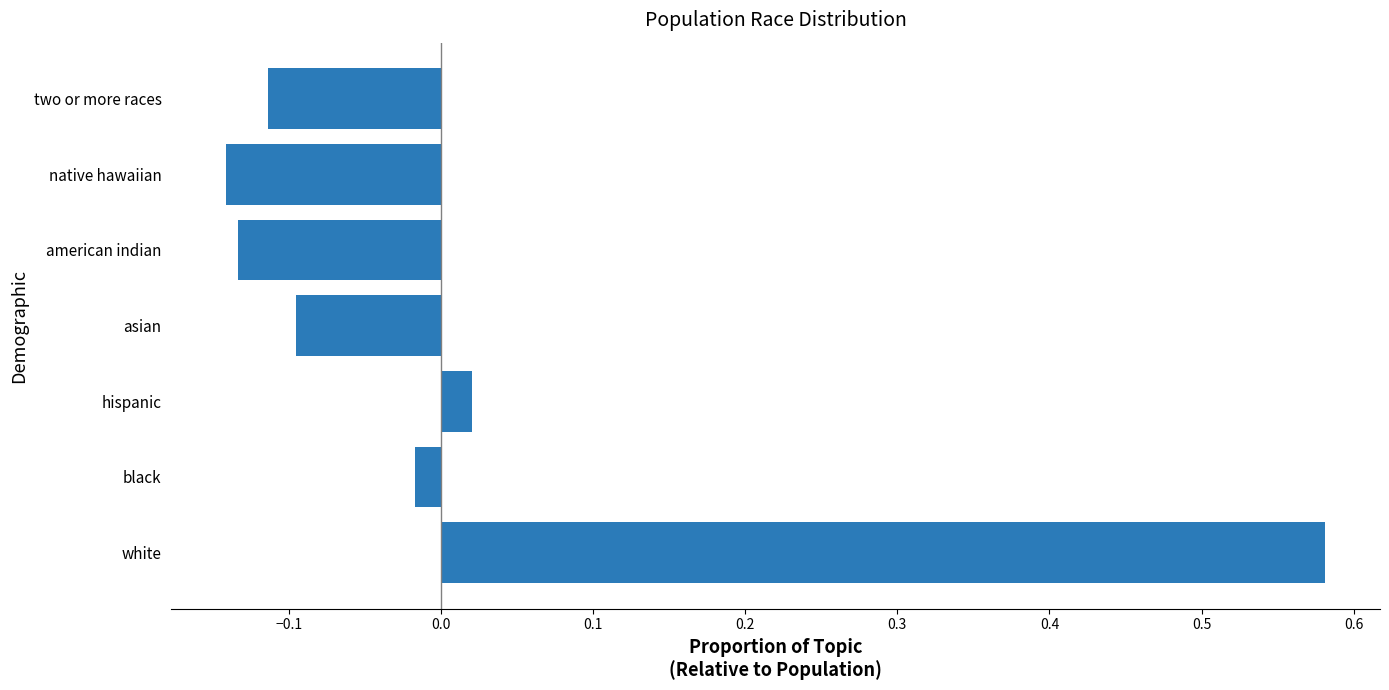

Rank the categories by value from highest to lowest.

white, hispanic, black, asian, two or more races, american indian, native hawaiian